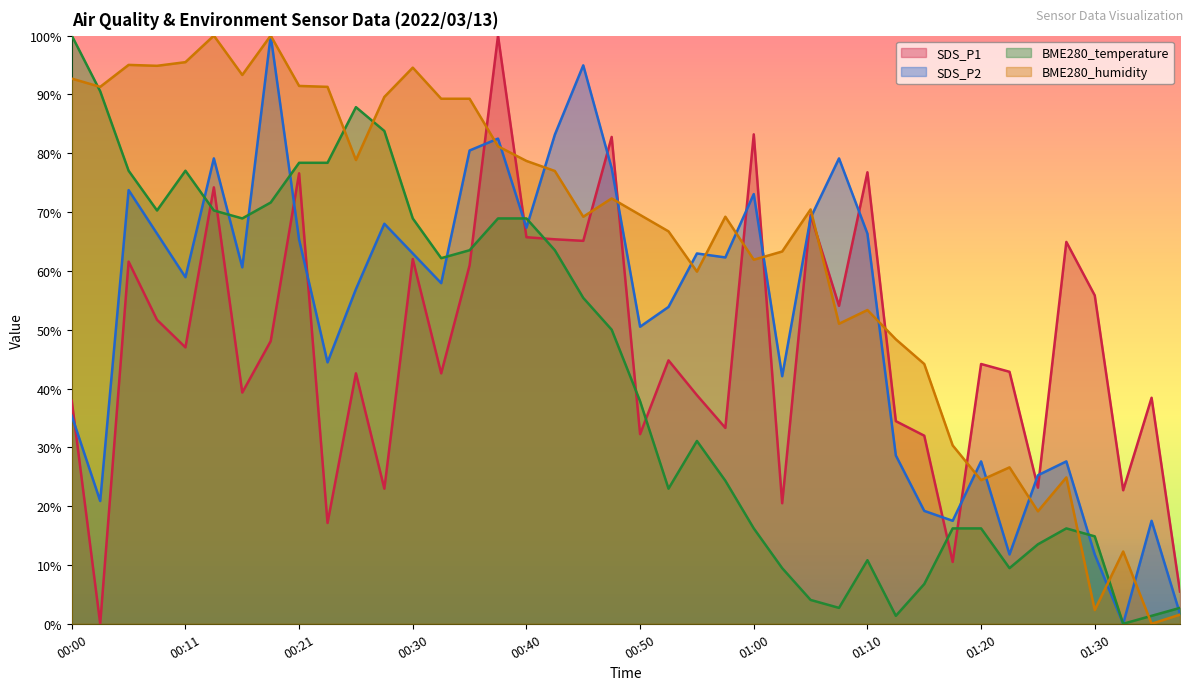

How many interior local valleys does the SDS_P2 series have?

12